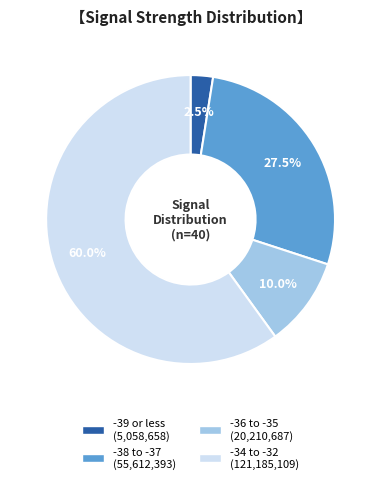

Is there a majority slice in this chart?

Yes